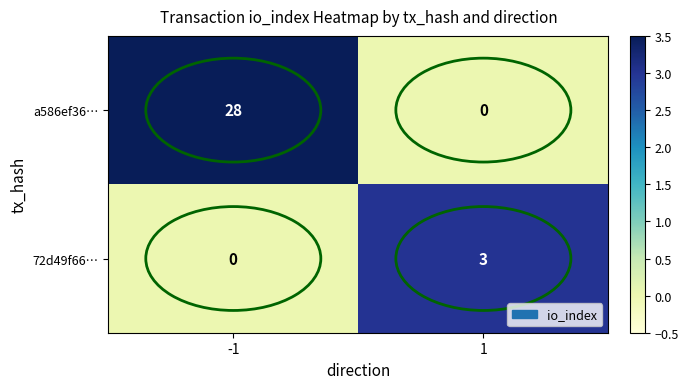

Which series has the largest range (max minus min)?

a586ef36…